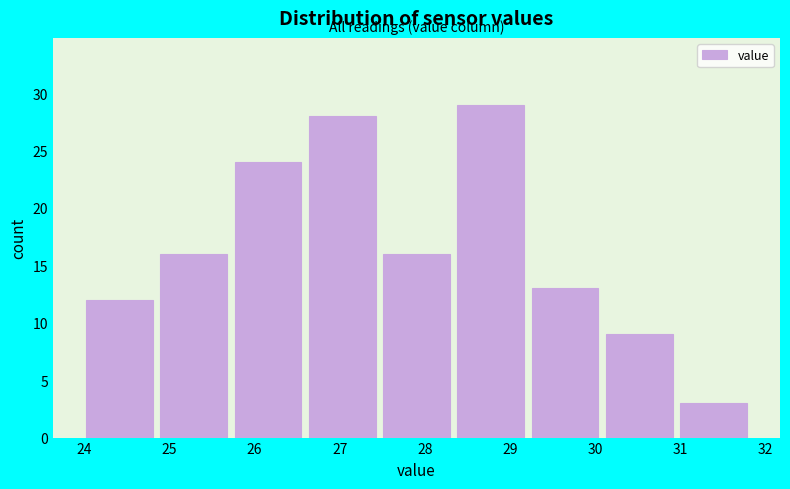

Reading left to right, list every bar in this chart as the range it spans on the x-axis followed by its height. Neither the bar edges nor the heights are printed on the chart, so give them approximately, as read against the axes.

24.0 to 24.9: 12
24.9 to 25.8: 16
25.8 to 26.6: 24
26.6 to 27.5: 28
27.5 to 28.4: 16
28.4 to 29.3: 29
29.3 to 30.1: 13
30.1 to 31.0: 9
31.0 to 31.9: 3